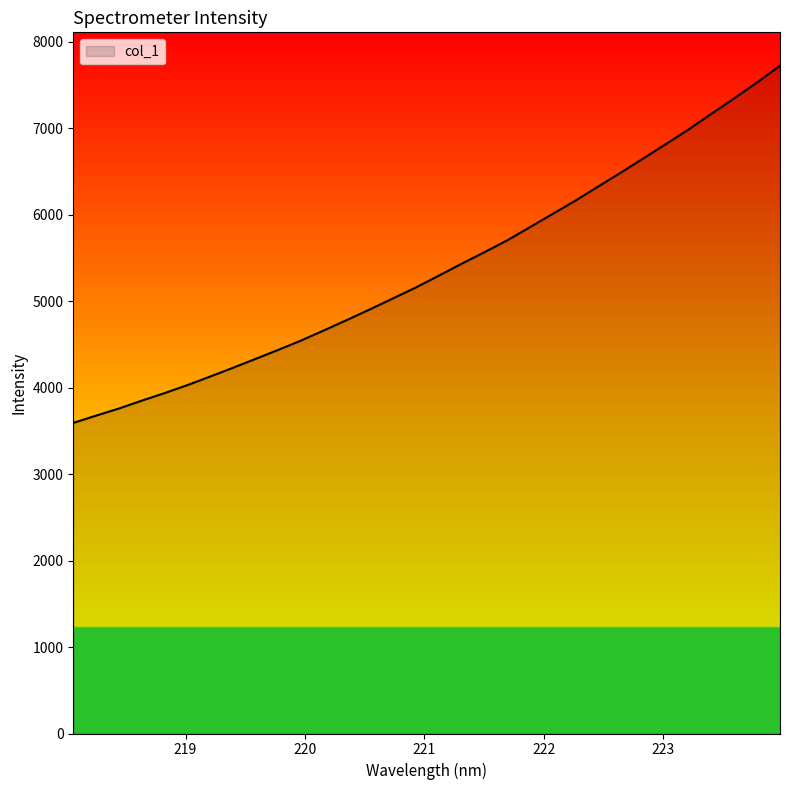

What is the smallest value displayed?

3592.8